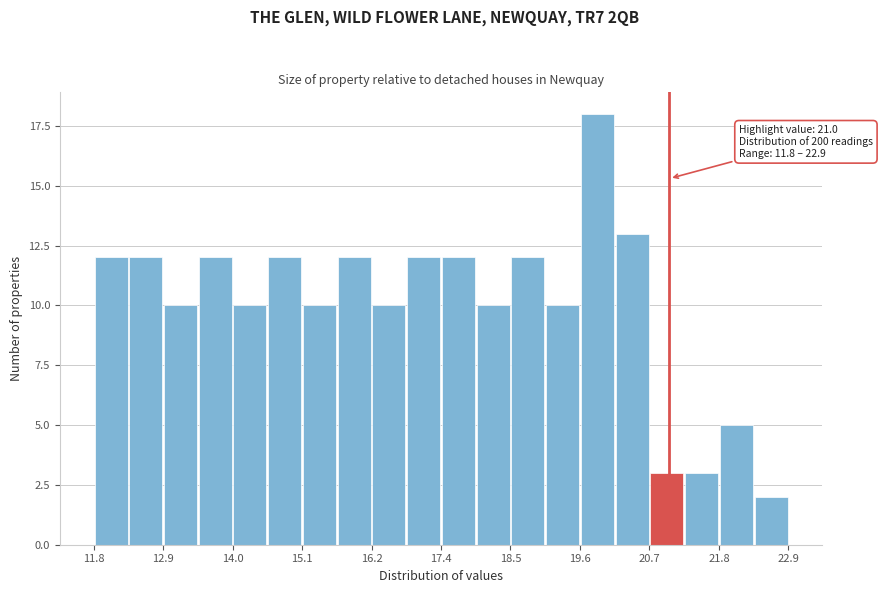

Read against the x-axis, roughly where is the centre of the tallest bar?

19.8